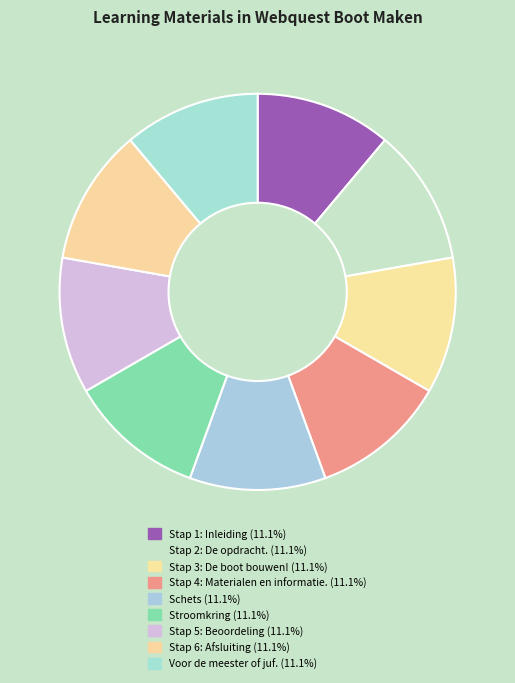

What percentage is the Stap 3: De boot bouwen! slice, to the nearest percent?

11%